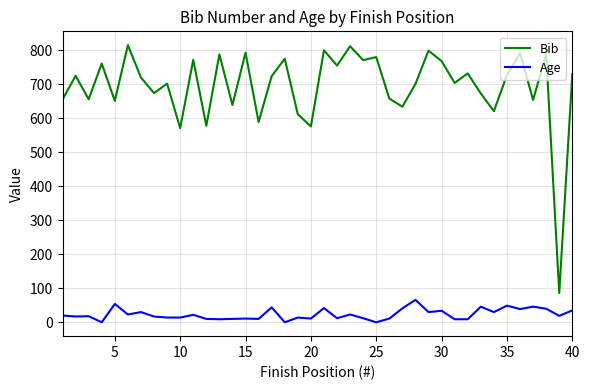

What is the difference between the maximum and minimum values in the Age series?

66